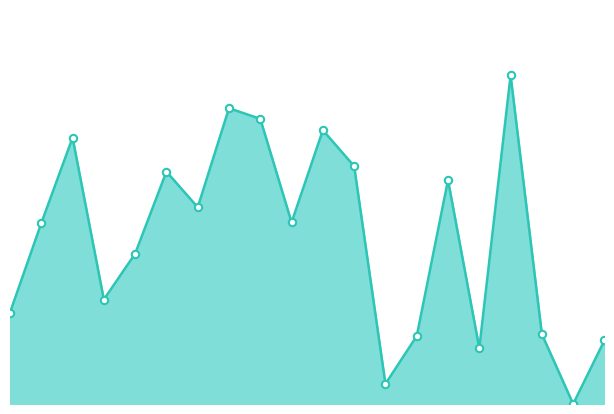

How many lines are shown in the chart?

1